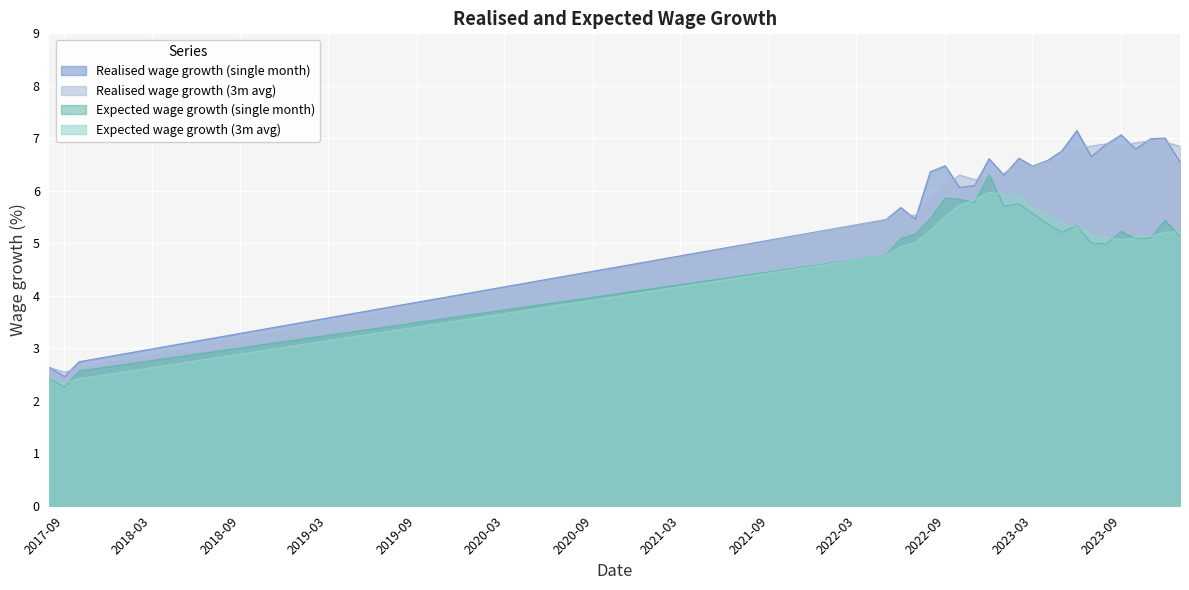

What value does the Realised wage growth (3m avg) series have at 2022-12-01?

6.3